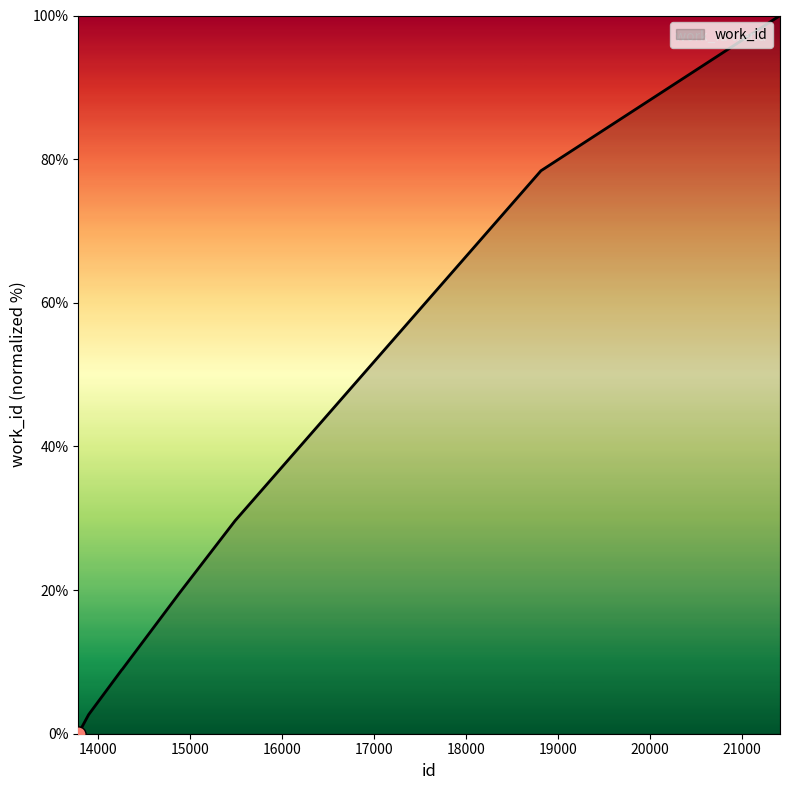

What is the difference between the maximum and minimum values?

100.0